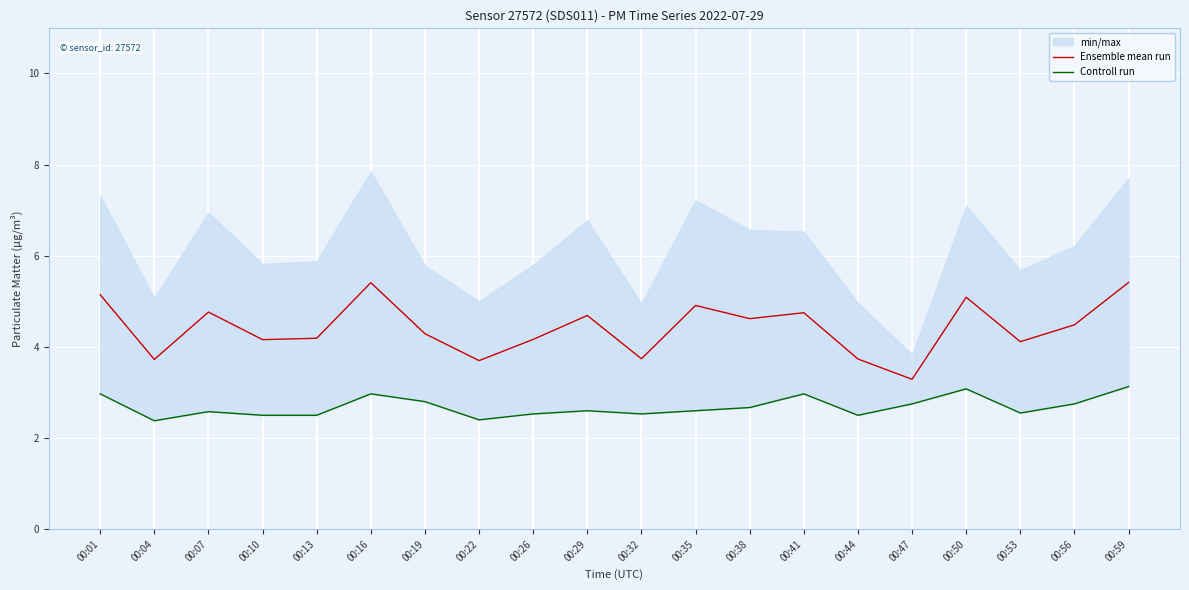

How many lines are shown in the chart?

2